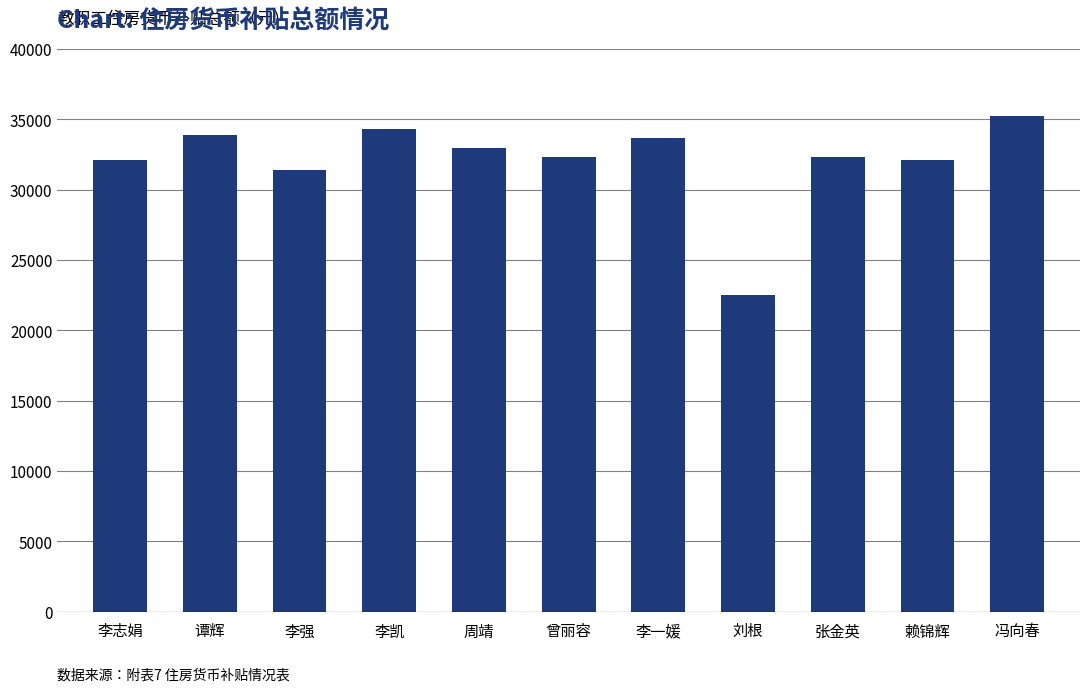

What is the maximum value shown in the chart?

35238